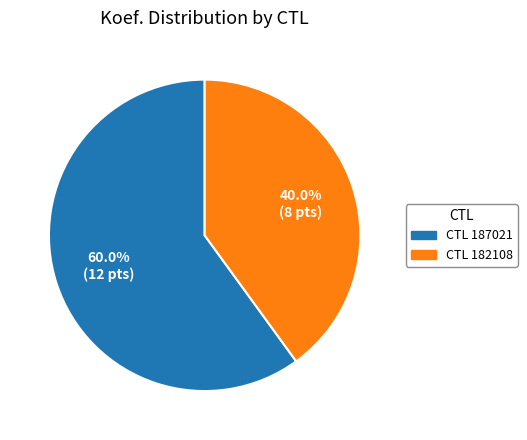

What percentage is NOT represented by CTL 187021?

40.0%